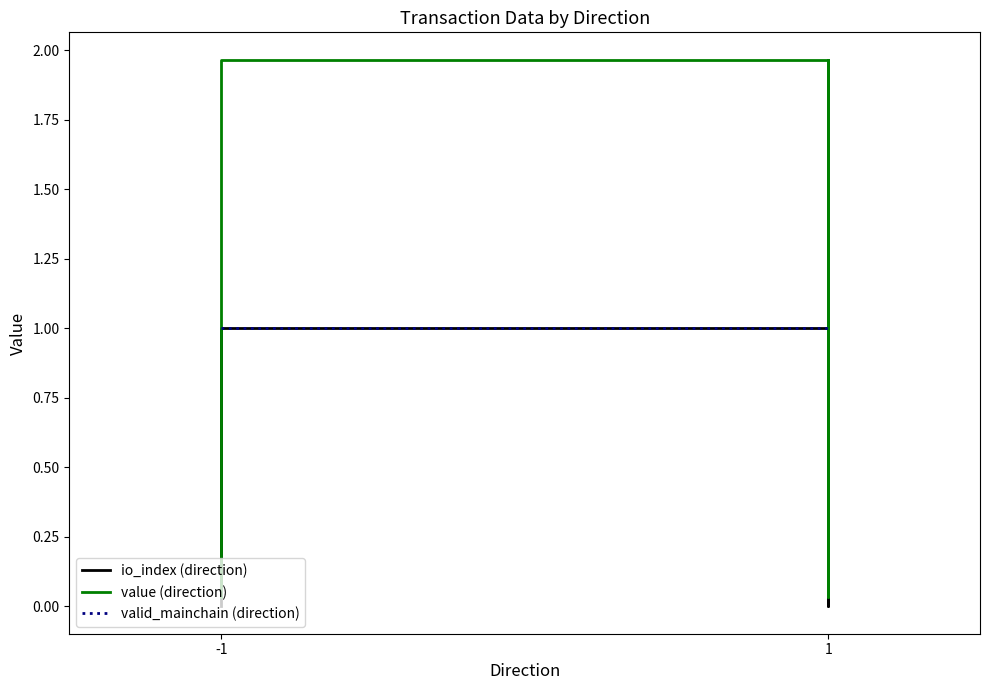

Which series ends up on top after the final intersection of valid_mainchain (direction) and value (direction)?

value (direction)